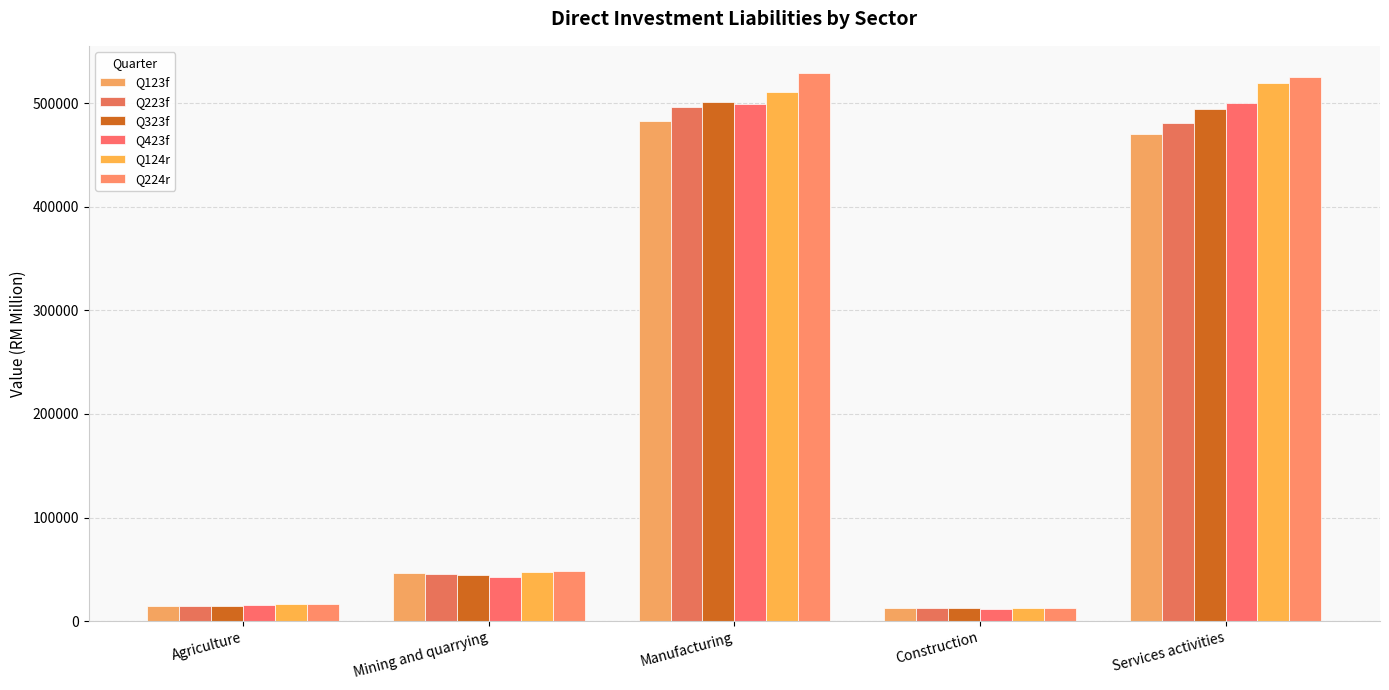

Reading left to right, list all the values displayed in this chart.

Q123f: 14909.4	46197.6	483026.6	12559.3	469899.7
Q223f: 14755.3	45192.8	496662.9	12244.7	481305.8
Q323f: 14935.5	44868.5	501150.0	12205.5	494044.8
Q423f: 15299.8	42705.0	499421.2	11757.7	500571.2
Q124r: 16143.1	46947.1	511009.2	12582.3	519439.1
Q224r: 16242.4	48103.5	528979.0	12267.1	525341.2